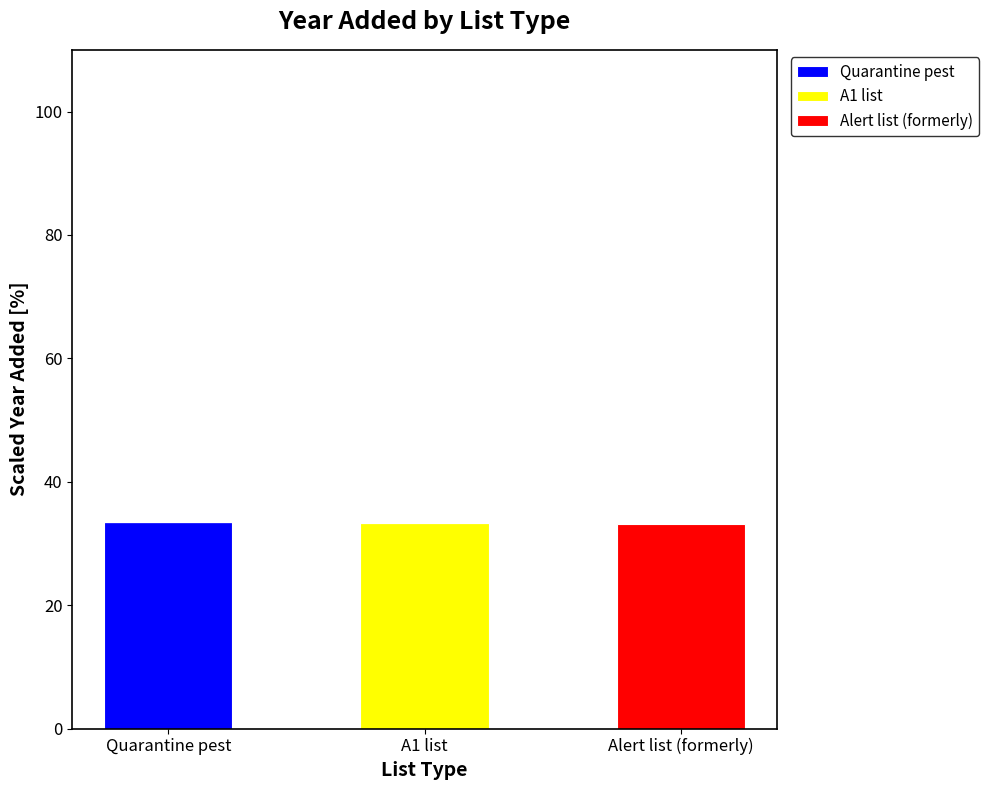

The value of Quarantine pest at Quarantine pest is 50.5. True or false?

False